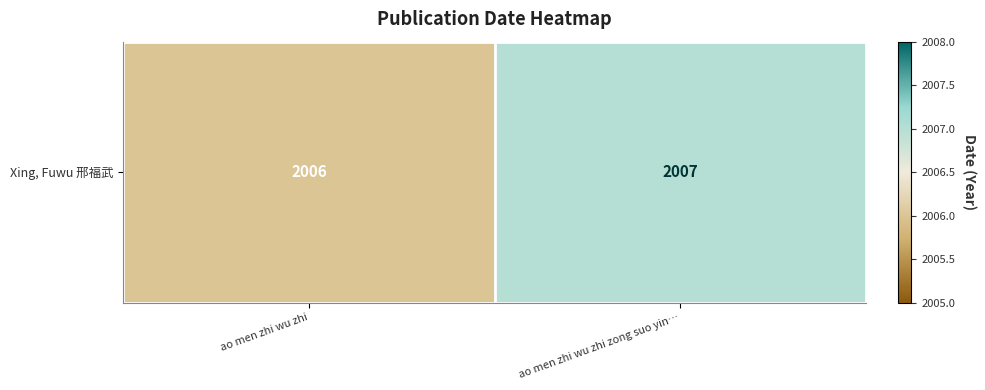

What value does the data have at ao men zhi wu zhi?

2006